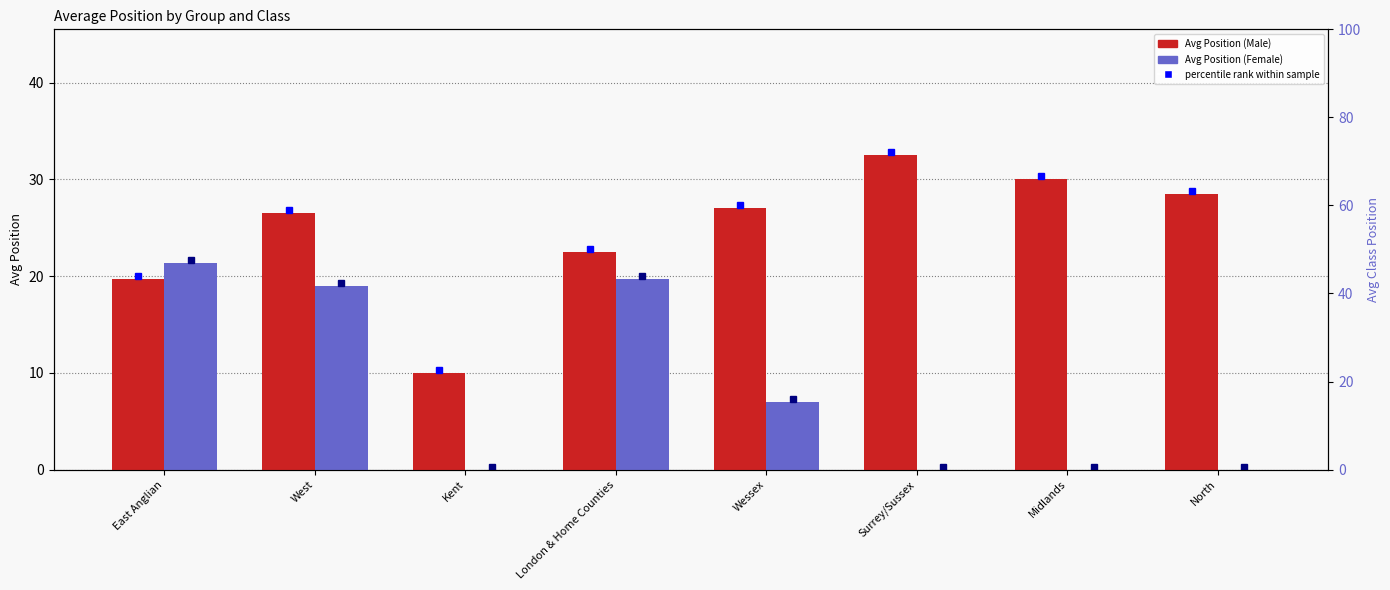

Count the number of categories in the chart.

8